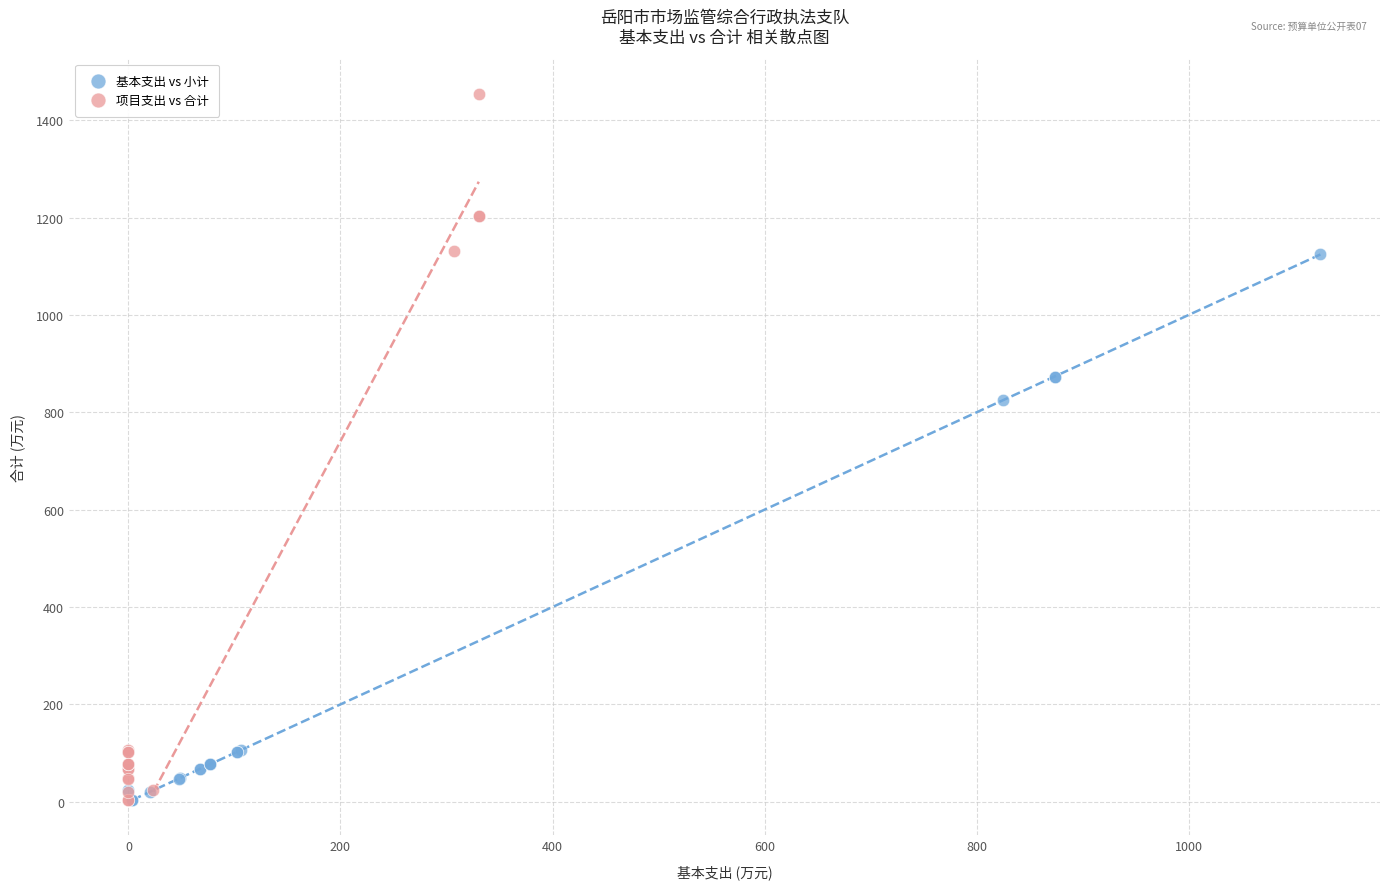

Which series contains the highest Y value?

项目支出 vs 合计